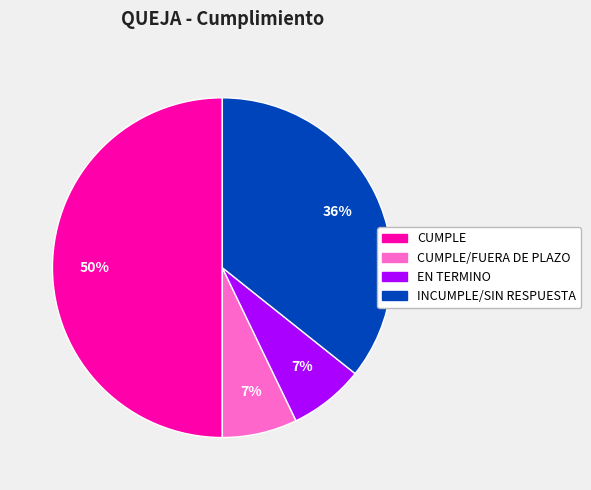

To the nearest percent, what is the difference between the largest and smallest slice percentages?

43%